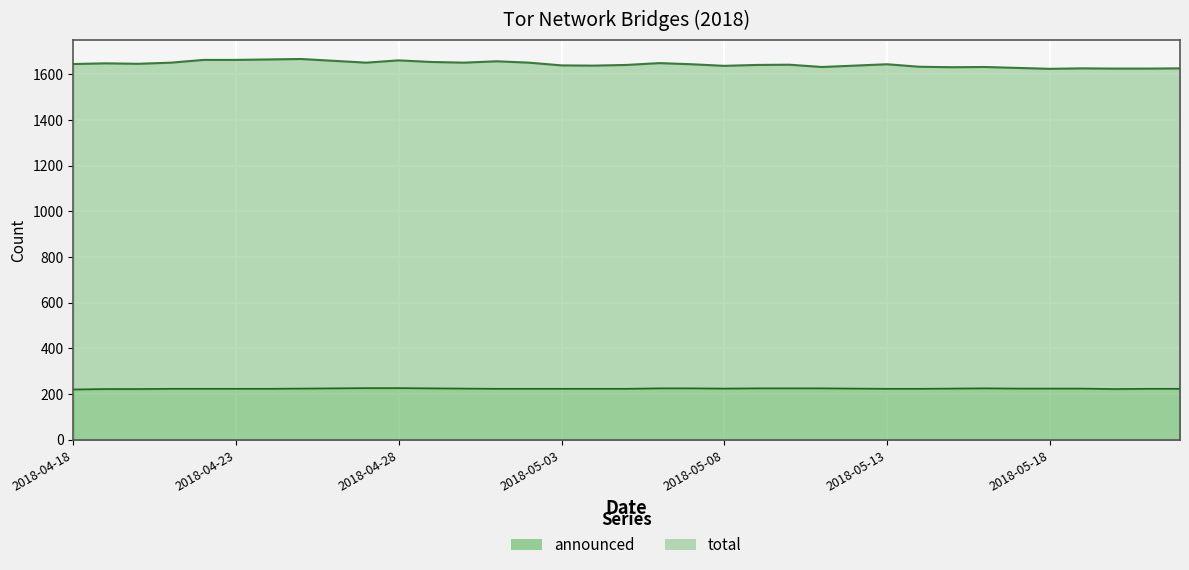

At which category is the sum across all series the highest?

2018-04-25